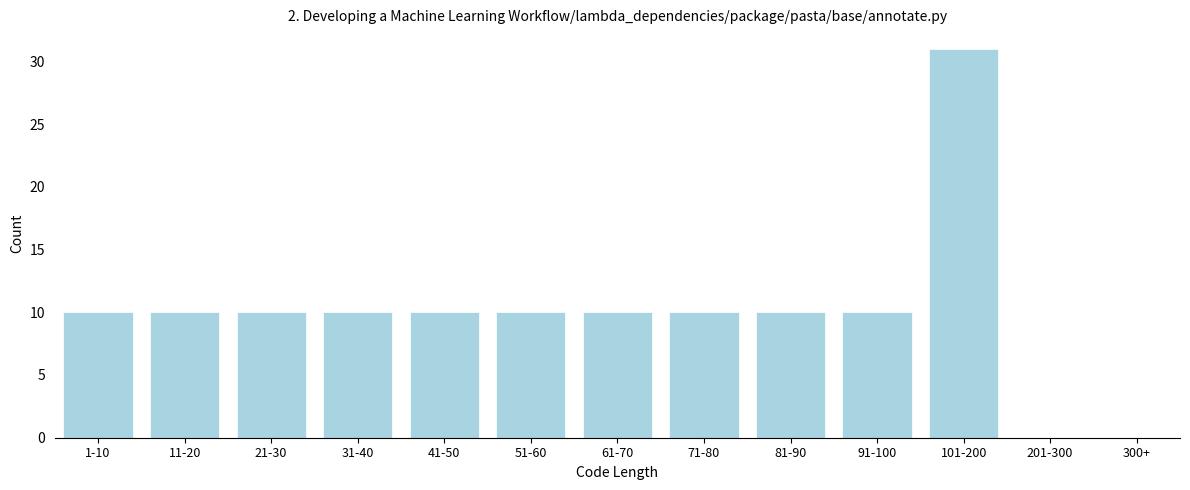

Reading right to left, extract all data points from this chart.

300+=0	201-300=0	101-200=31	91-100=10	81-90=10	71-80=10	61-70=10	51-60=10	41-50=10	31-40=10	21-30=10	11-20=10	1-10=10